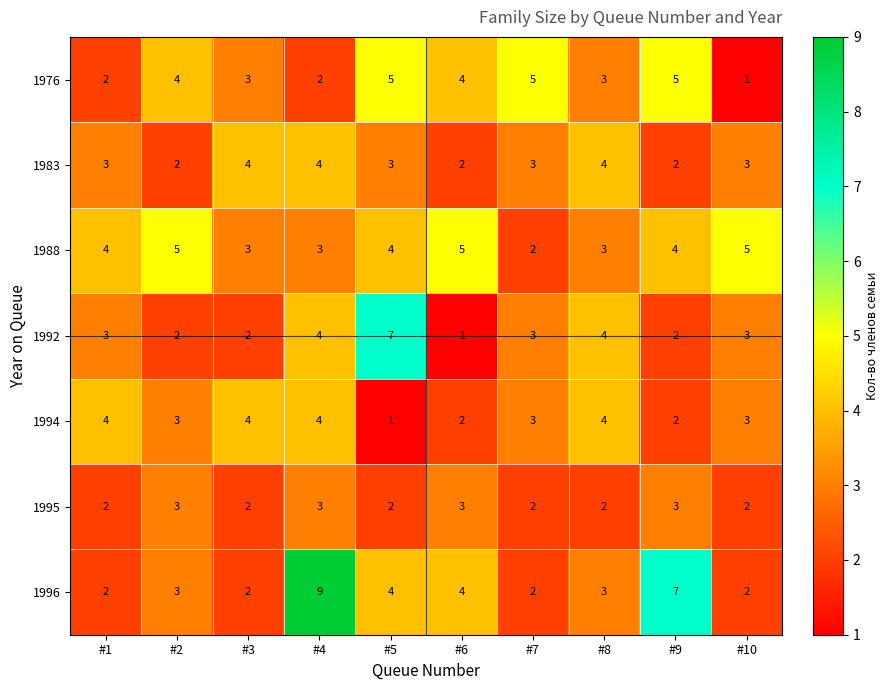

Which series has the largest range (max minus min)?

1996